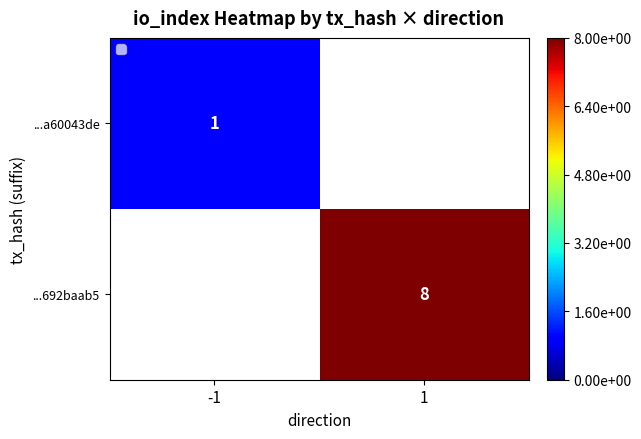

At how many categories does at least one series exceed 0?

2